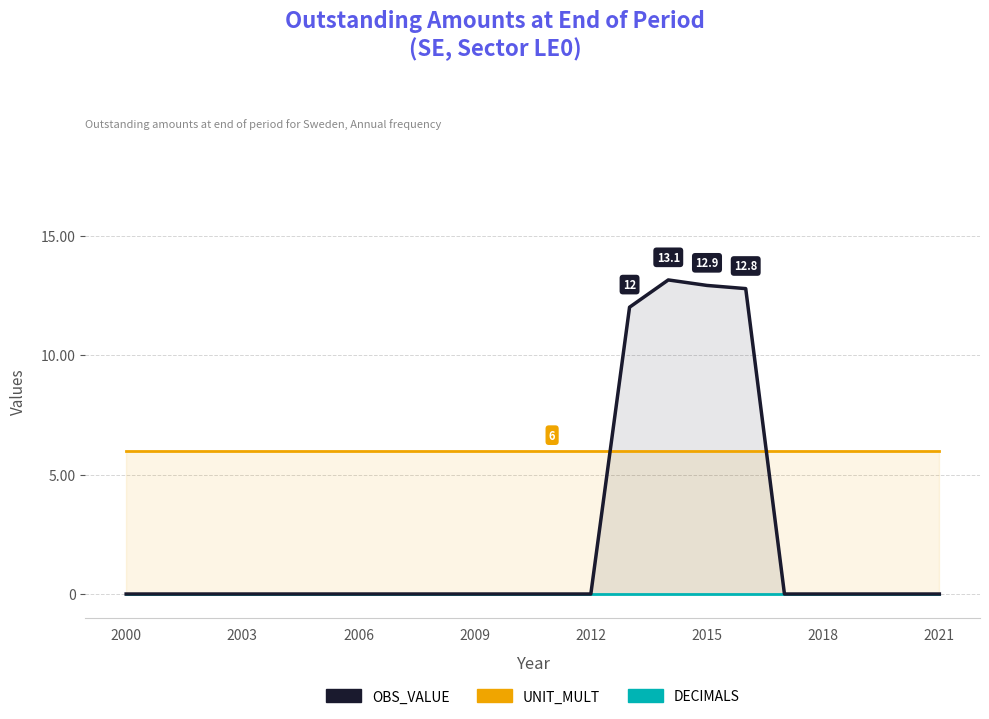

Does the chart display data point markers on the line(s)?

No